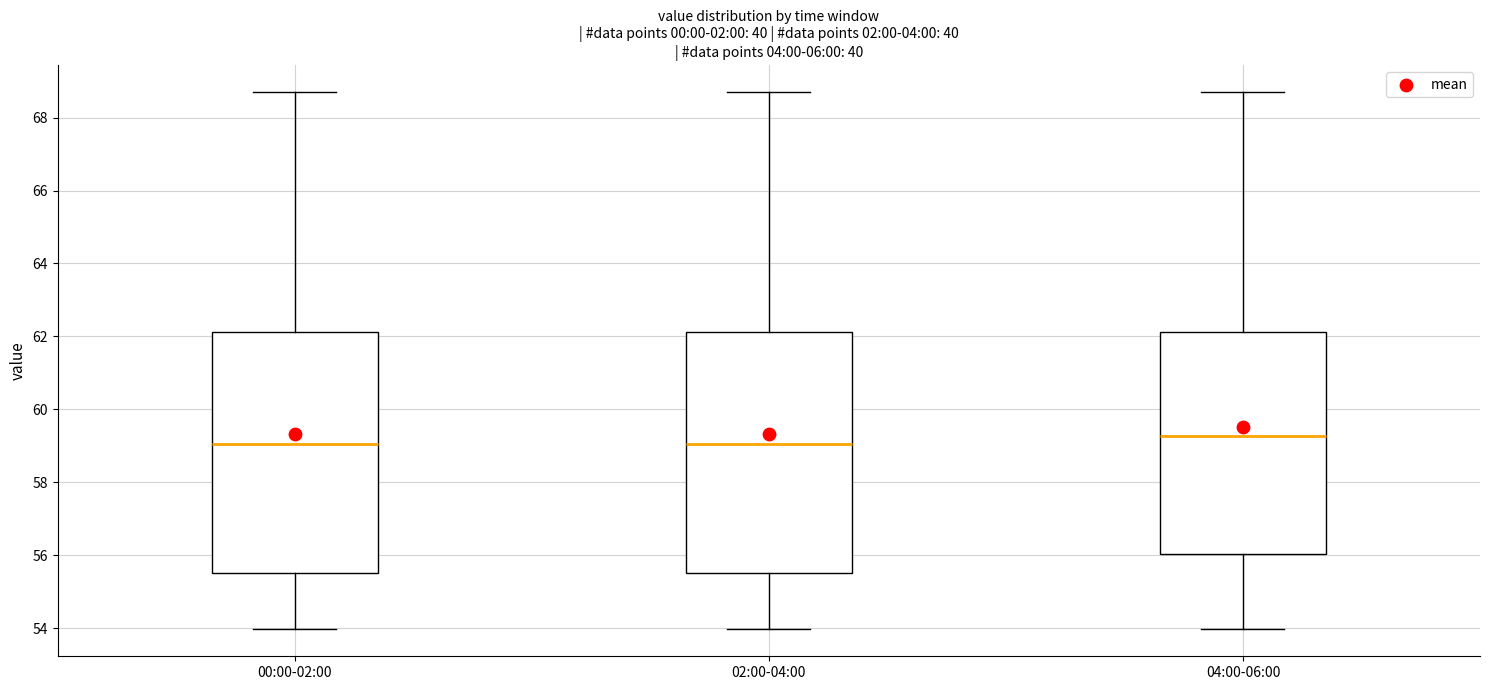

Reading left to right, read every box against the y-axis: the position of its median line, the range the box covers, and the ends of its whiskers. The values are not printed on the chart, so give them approximately, as read against the axis.

00:00-02:00: median 59.0, box 55.6 to 62.2, whiskers 54.0 to 68.8
02:00-04:00: median 59.0, box 55.6 to 62.2, whiskers 54.0 to 68.8
04:00-06:00: median 59.2, box 56.0 to 62.2, whiskers 54.0 to 68.8